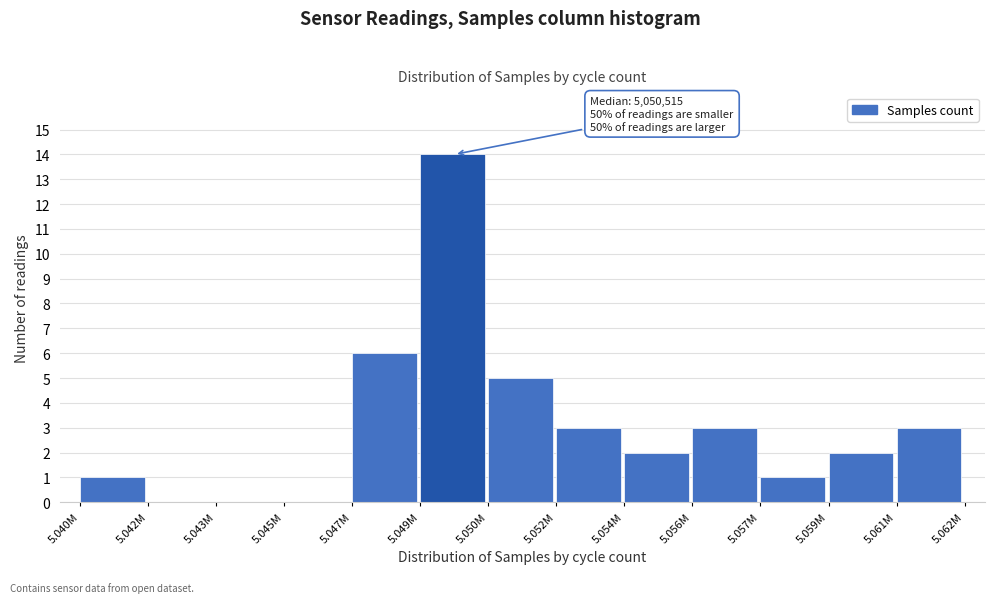

Reading left to right, list all the values displayed in this chart.

5.040M=1	5.042M=0	5.043M=0	5.045M=0	5.047M=6	5.049M=14	5.050M=5	5.052M=3	5.054M=2	5.056M=3	5.057M=1	5.059M=2	5.061M=3